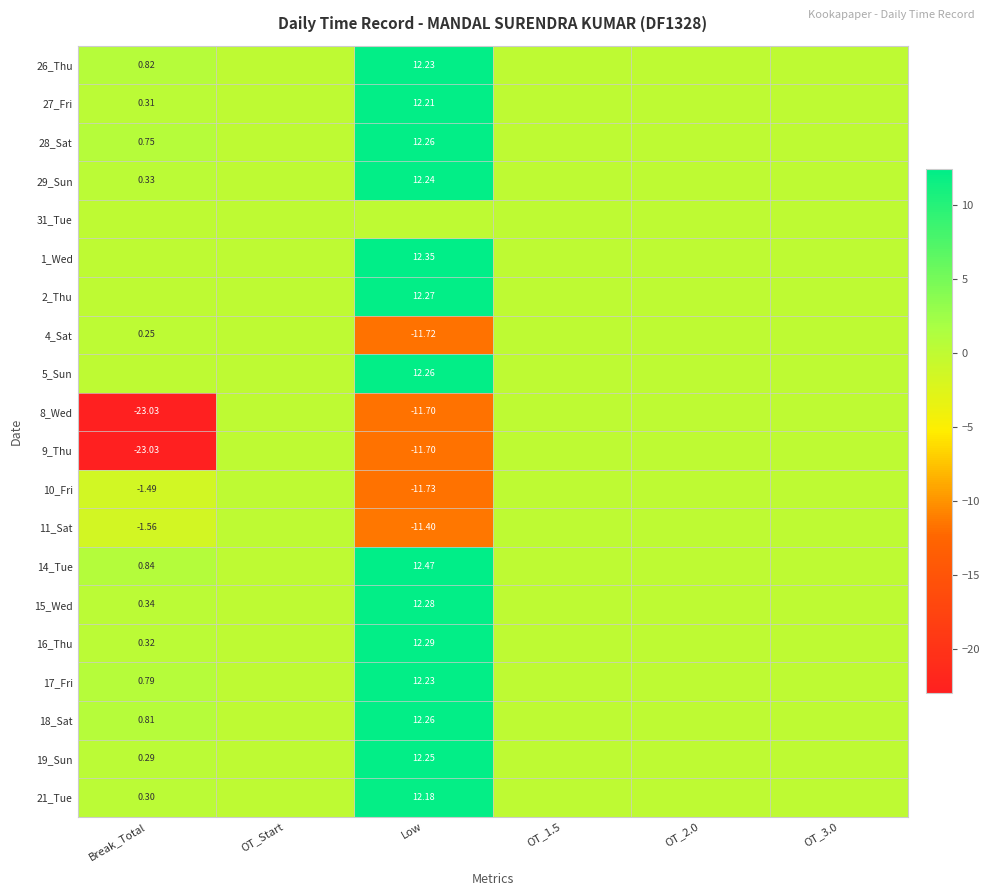

Is the value of 18_Sat at Break_Total greater than the value of 16_Thu at Break_Total?

Yes